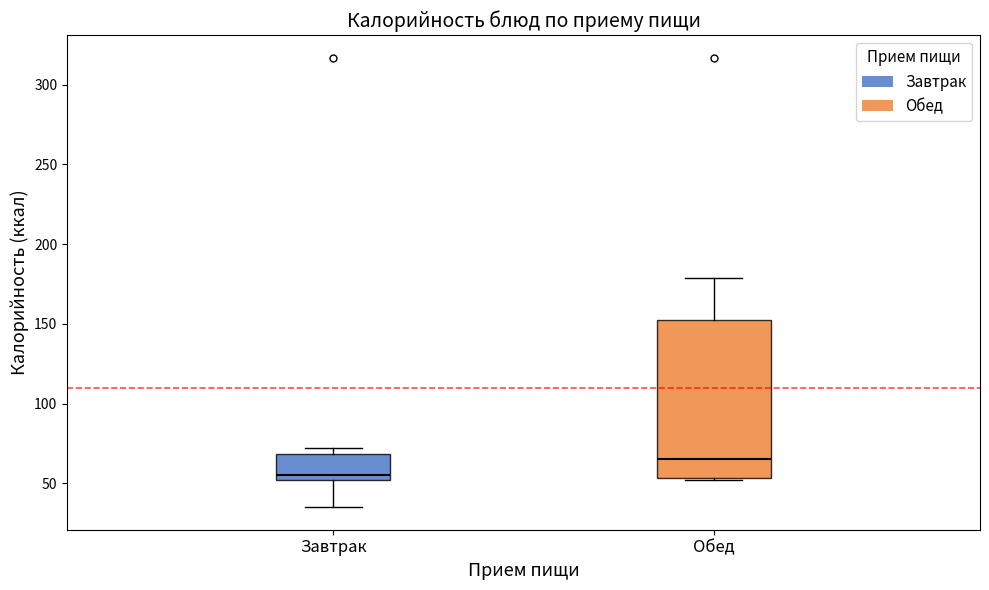

Which box has the lowest median line?

Завтрак